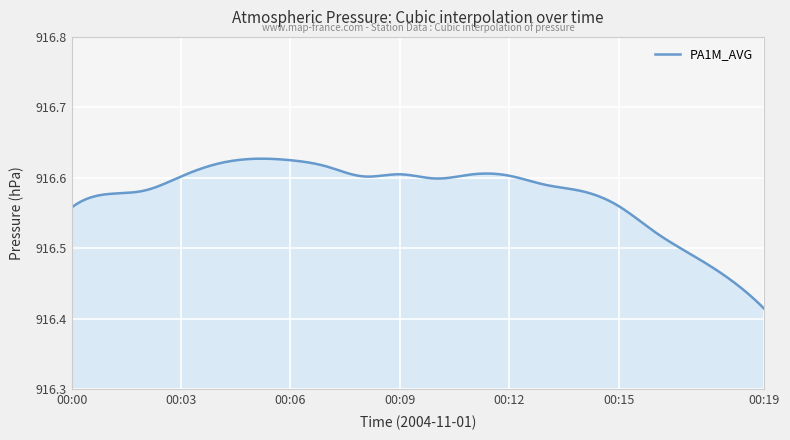

How many points are lower than both their immediate neighbors (excluding endpoints)?

2